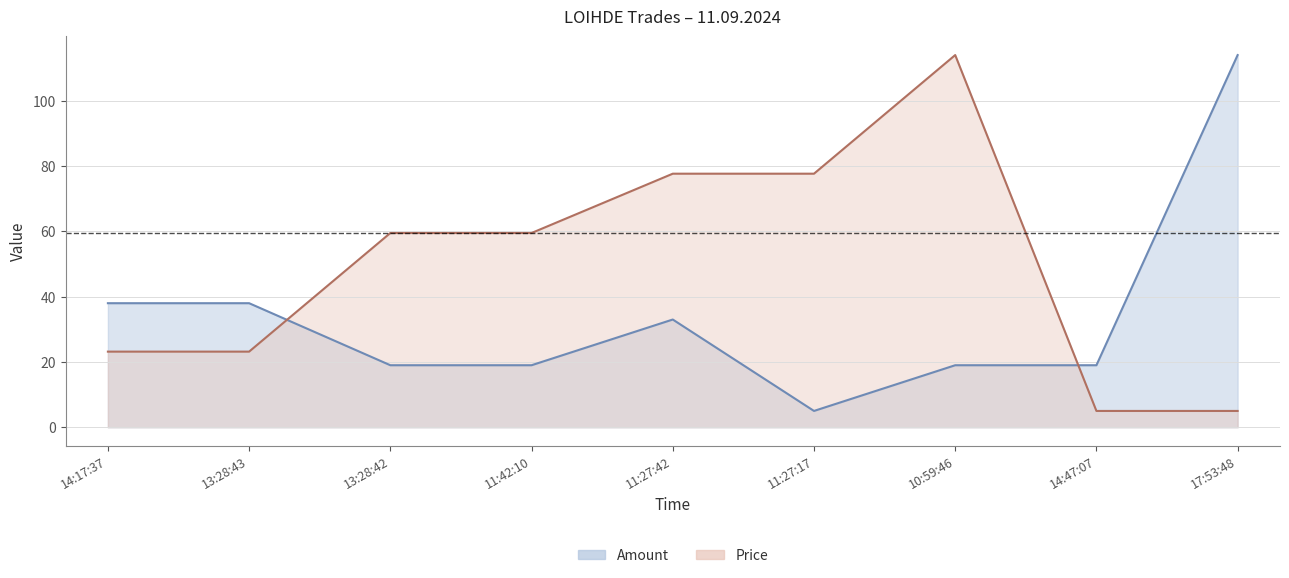

Which series has the largest total across all categories?

Price